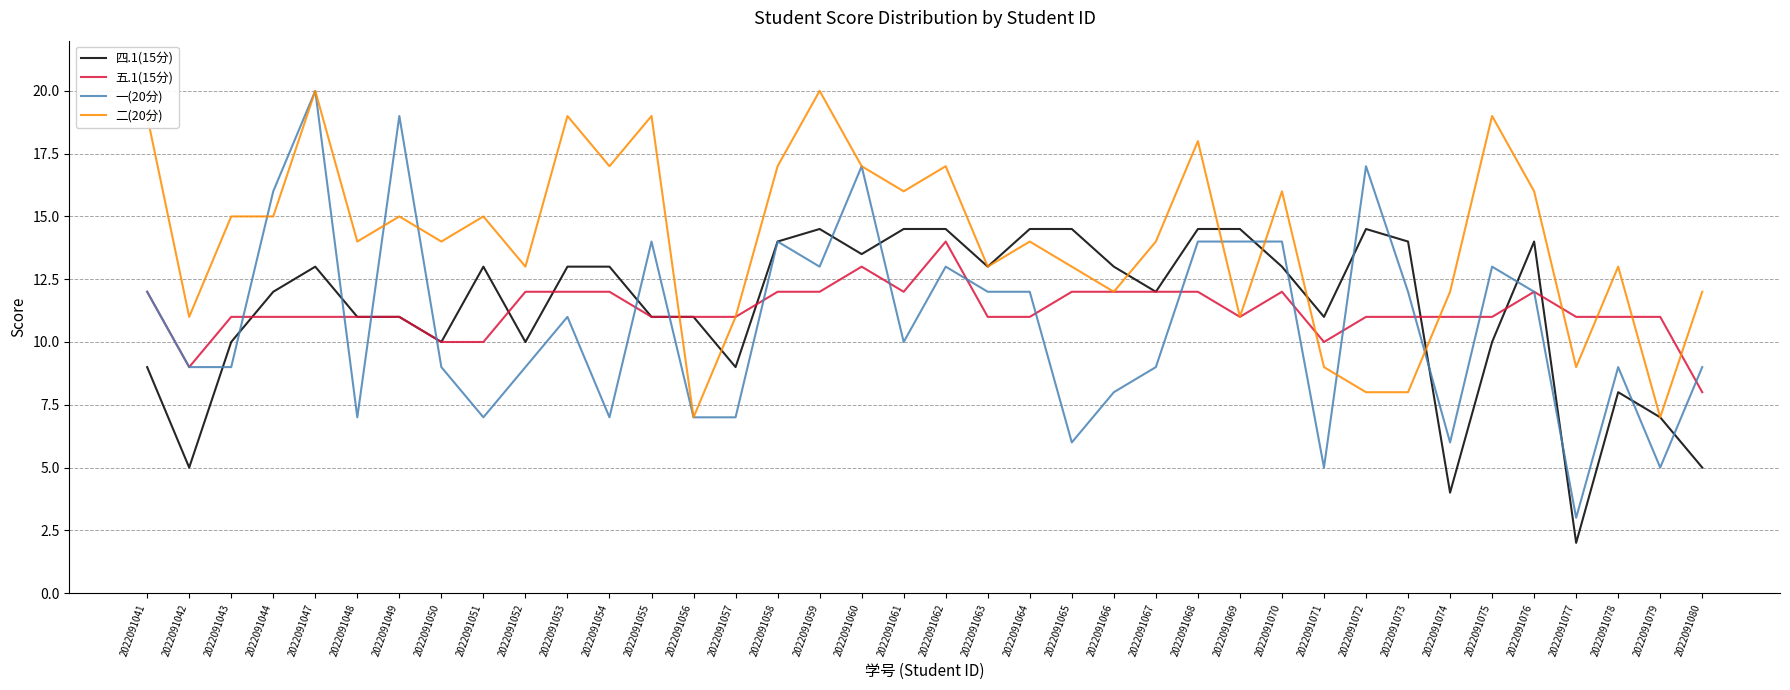

What is the lowest value of the 一(20分) series?

3.0